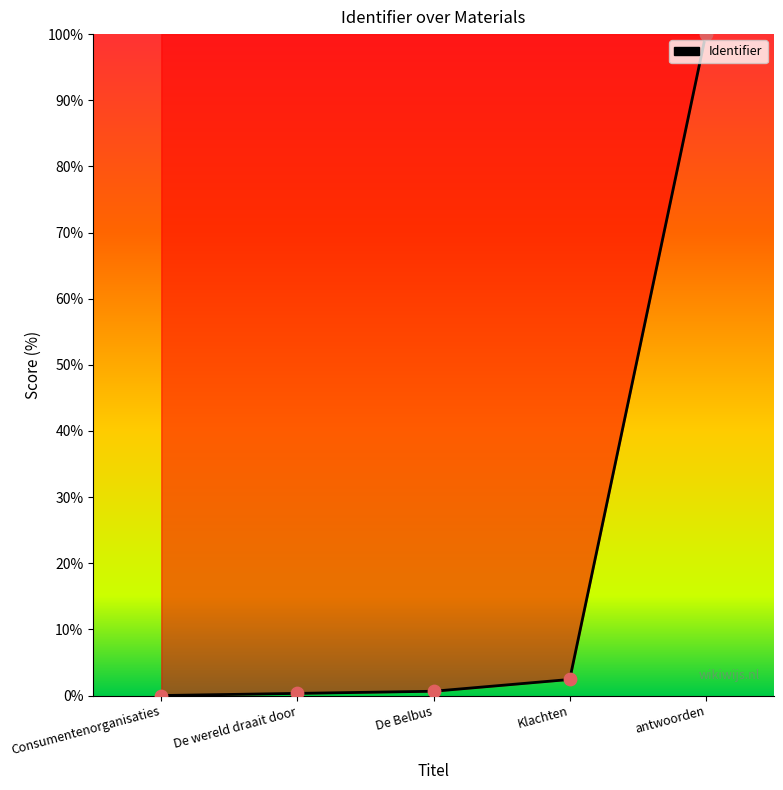

Which has a higher value, Klachten or De Belbus?

Klachten